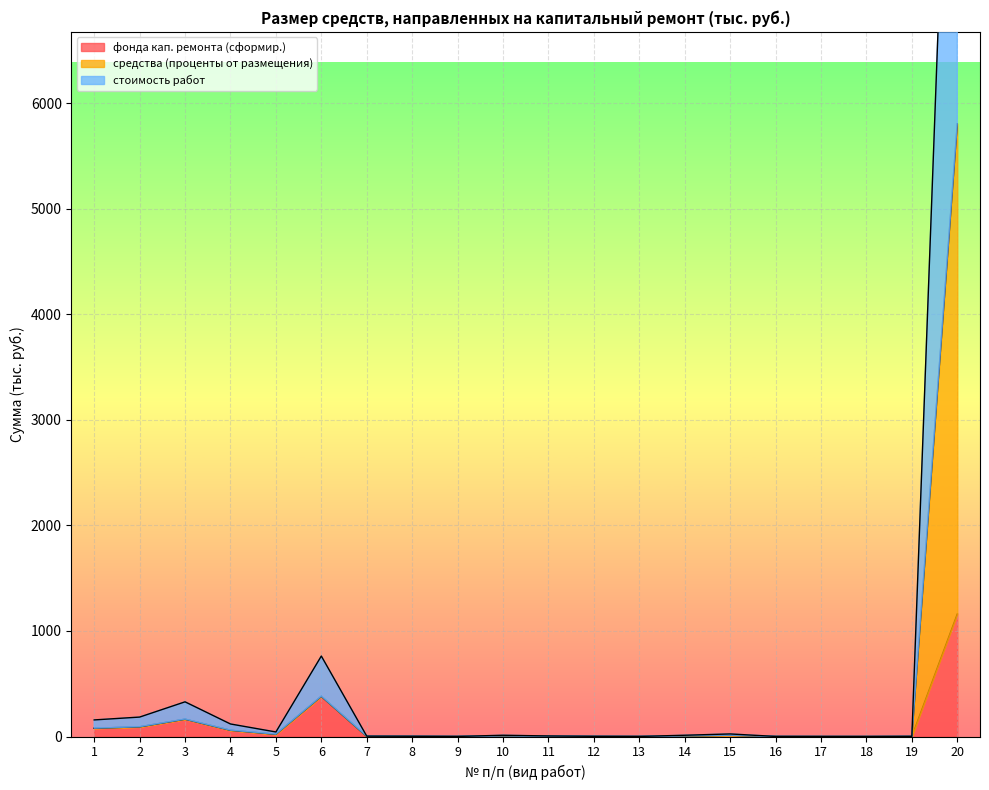

Which category has the highest value in the стоимость работ series?

20